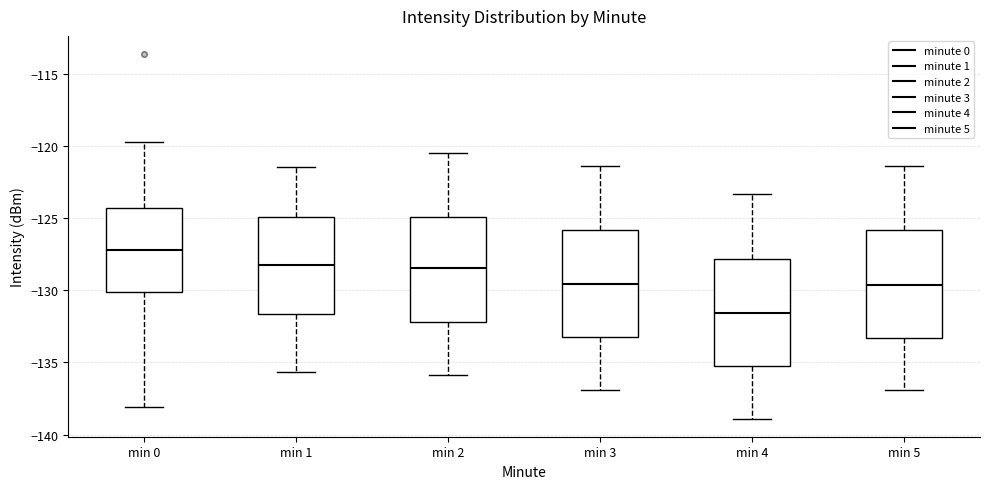

Where does the median line of the box for min 4 sit on the y-axis? The values are not printed on the chart, so give them approximately, as read against the axis.

-131.5